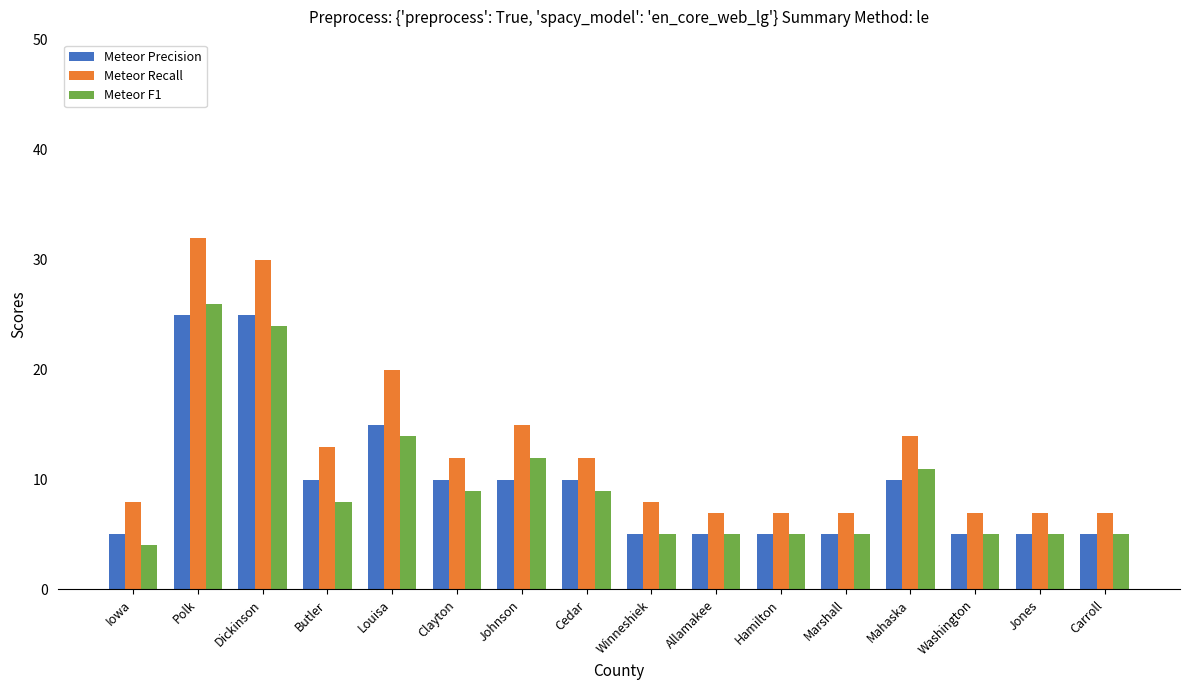

What is the label of the 8th bar from the right?

Winneshiek